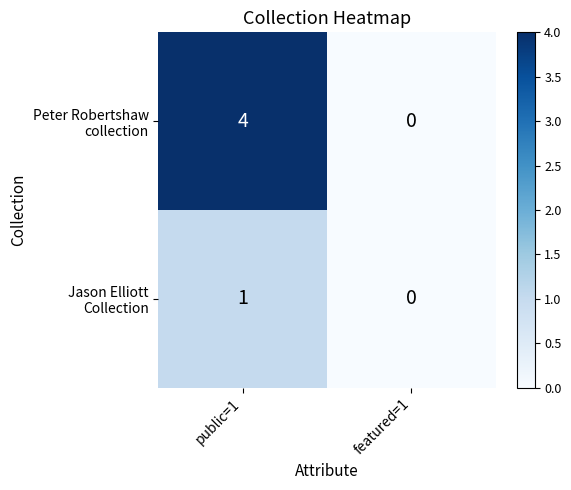

At which category is the sum across all series the highest?

public=1